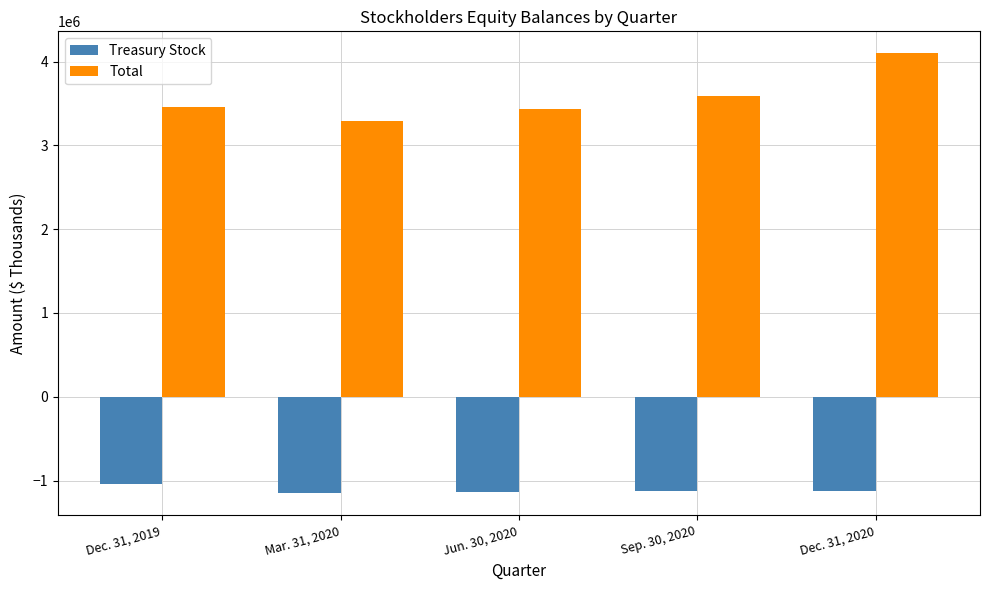

What is the difference between the maximum and minimum values in the Total series?

805522